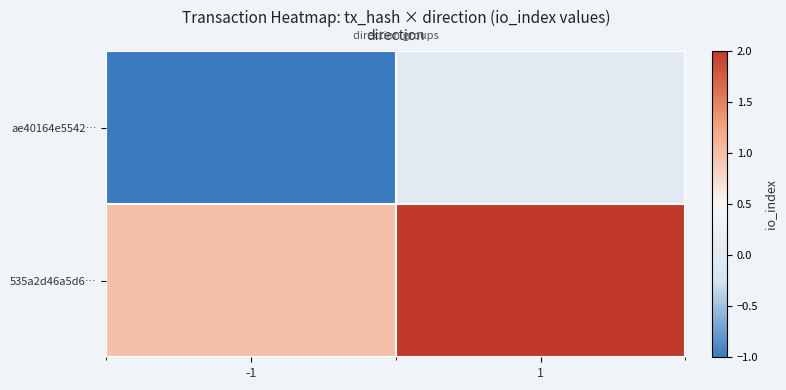

The value of 535a2d46a5d6… at 1 is 3. True or false?

False